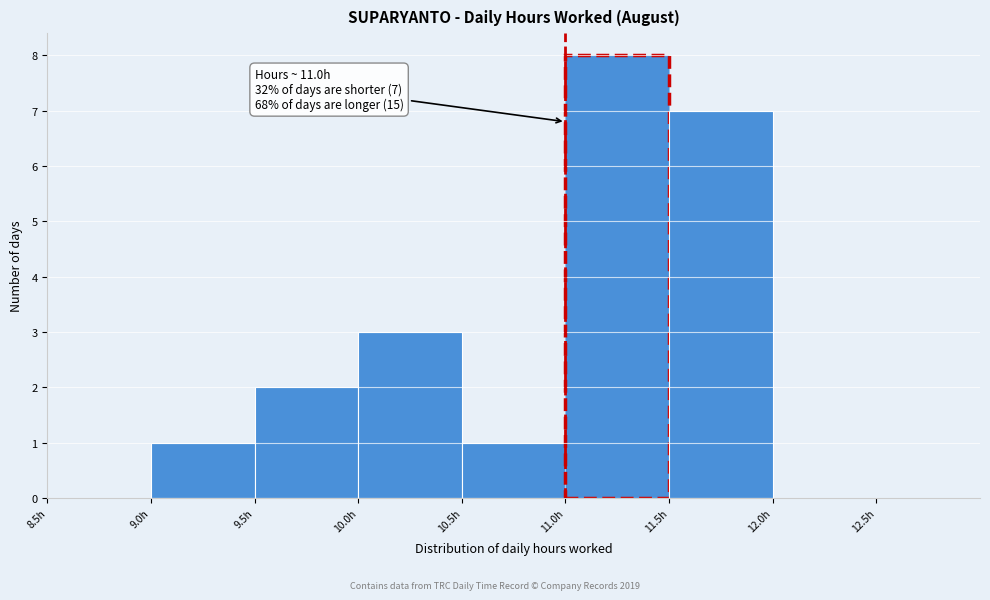

Over which range of the x-axis is the bar tallest?

11.0 to 11.5